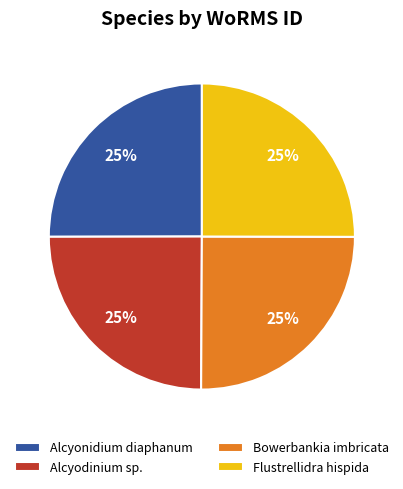

Does Alcyonidium diaphanum account for over 50% of the chart?

No